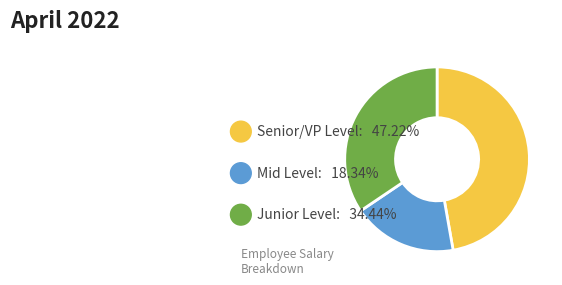

Count the number of slices in the pie.

3